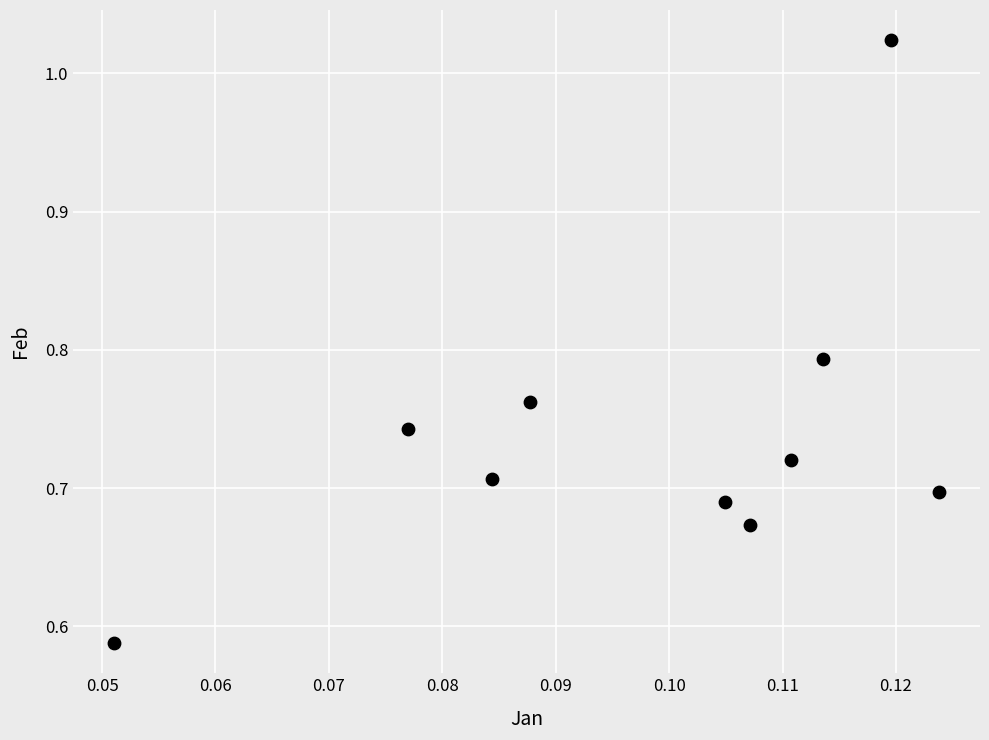

What is the range of Y values (max minus min)?

0.4